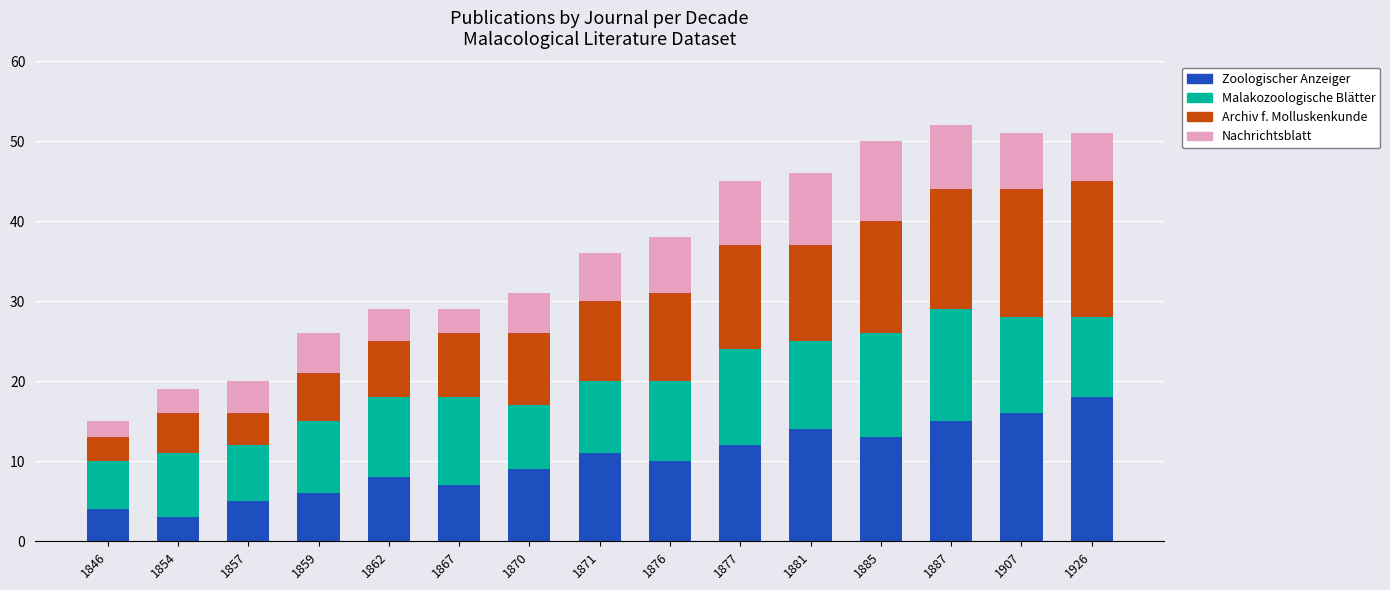

What is the total value across all series at 1846?

15